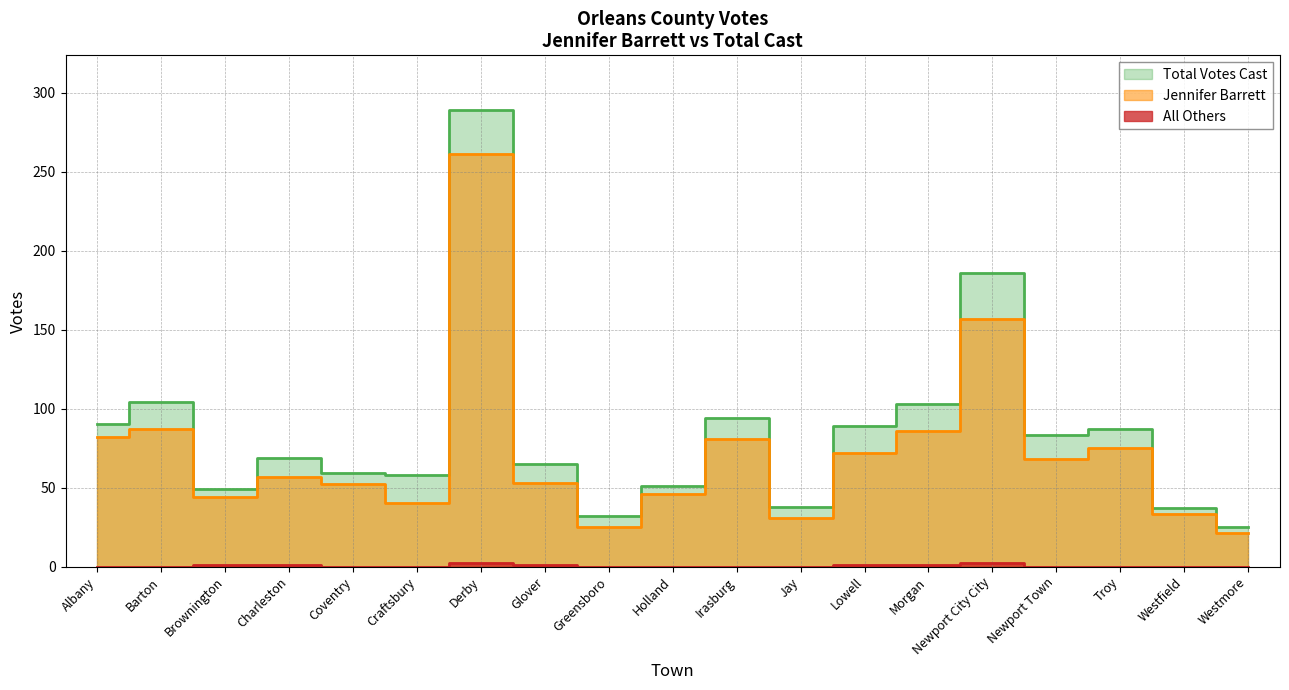

True or false: Jennifer Barrett and All Others cross at least once.

False